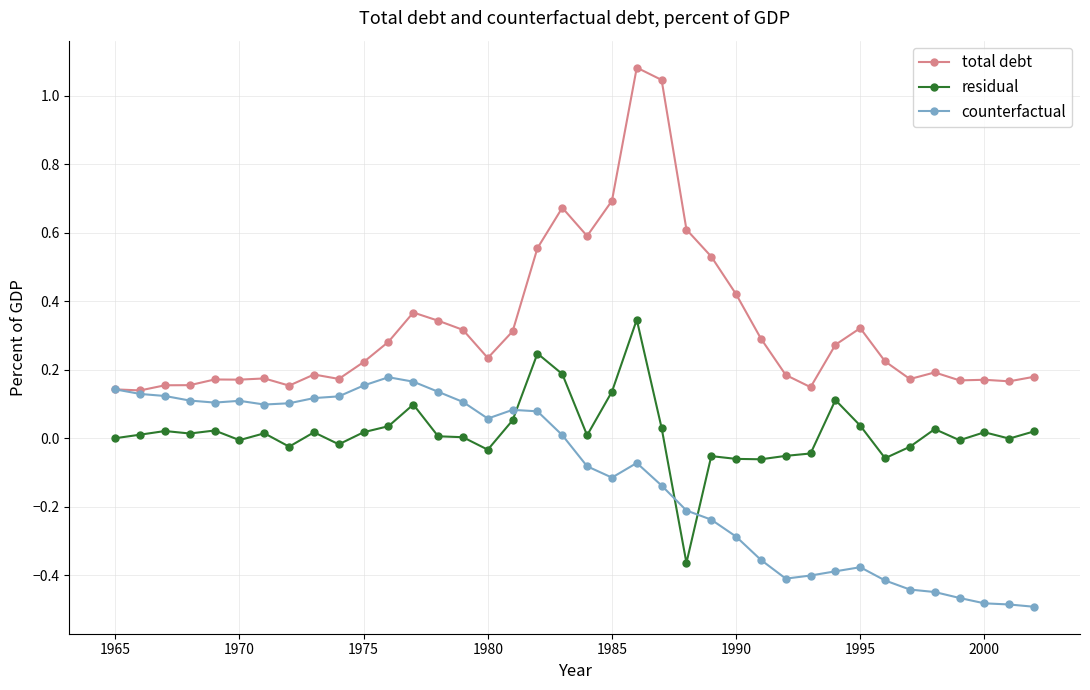

Which series has the largest total across all categories?

total debt